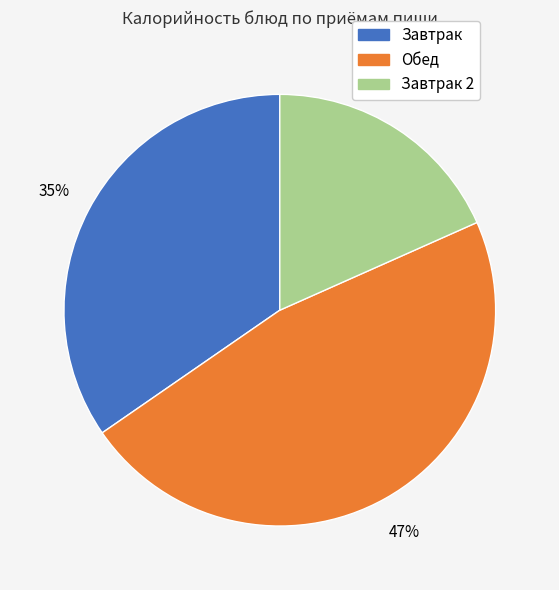

Does any single category account for the majority?

No